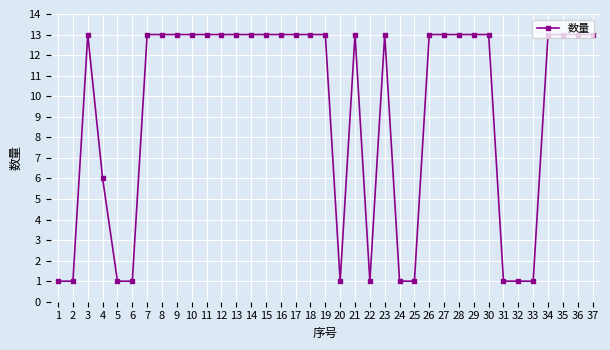

What is the value of the 34th point from the left?

13